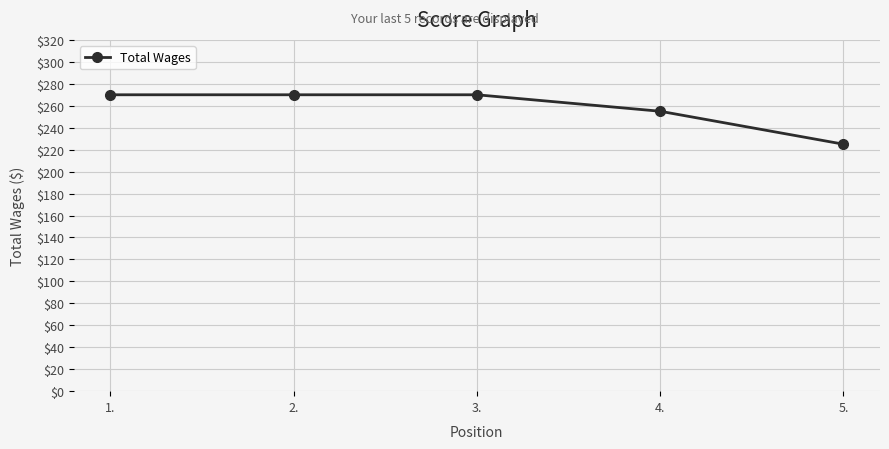

What is the difference between the values at 1. and 5.?

45